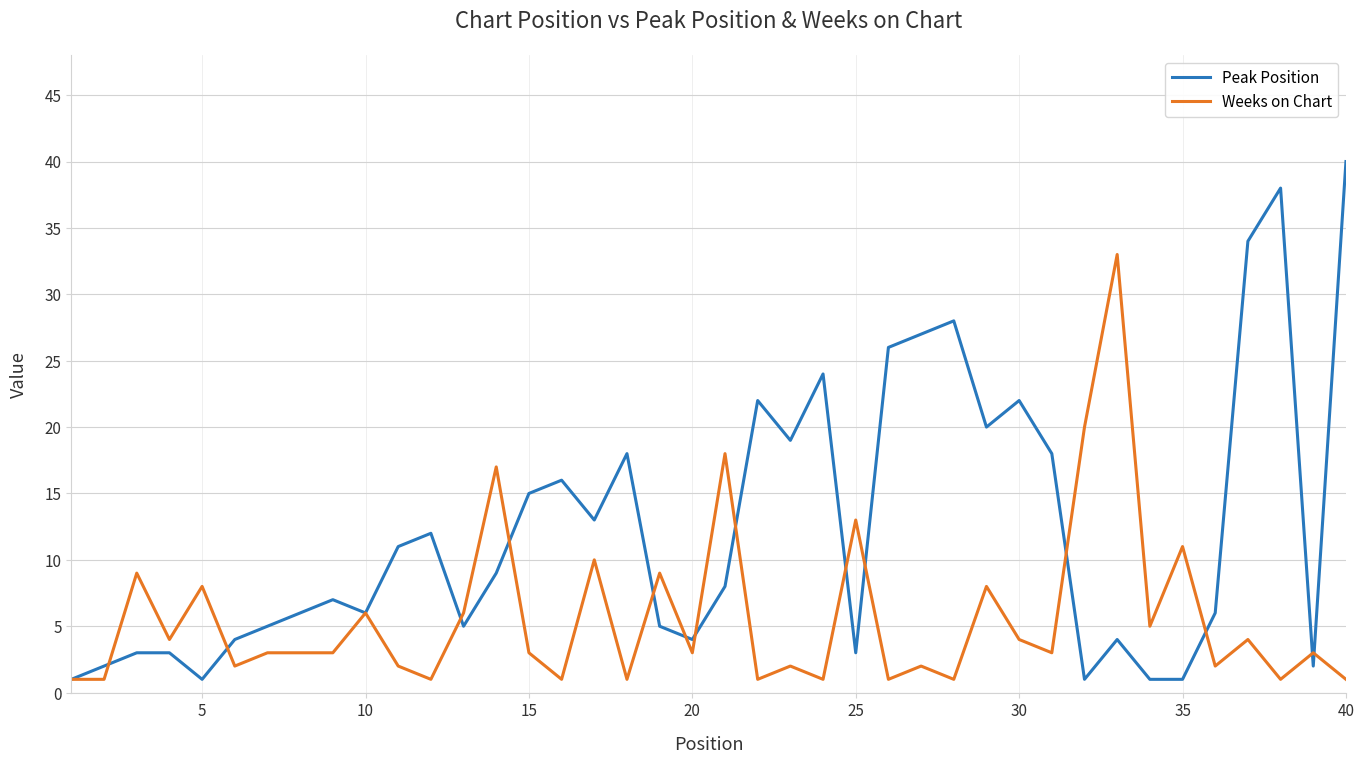

How many values in the Peak Position series are below 8?

20